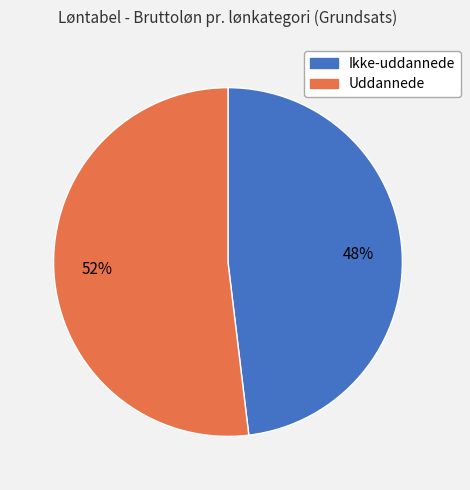

Does any single category account for the majority?

Yes